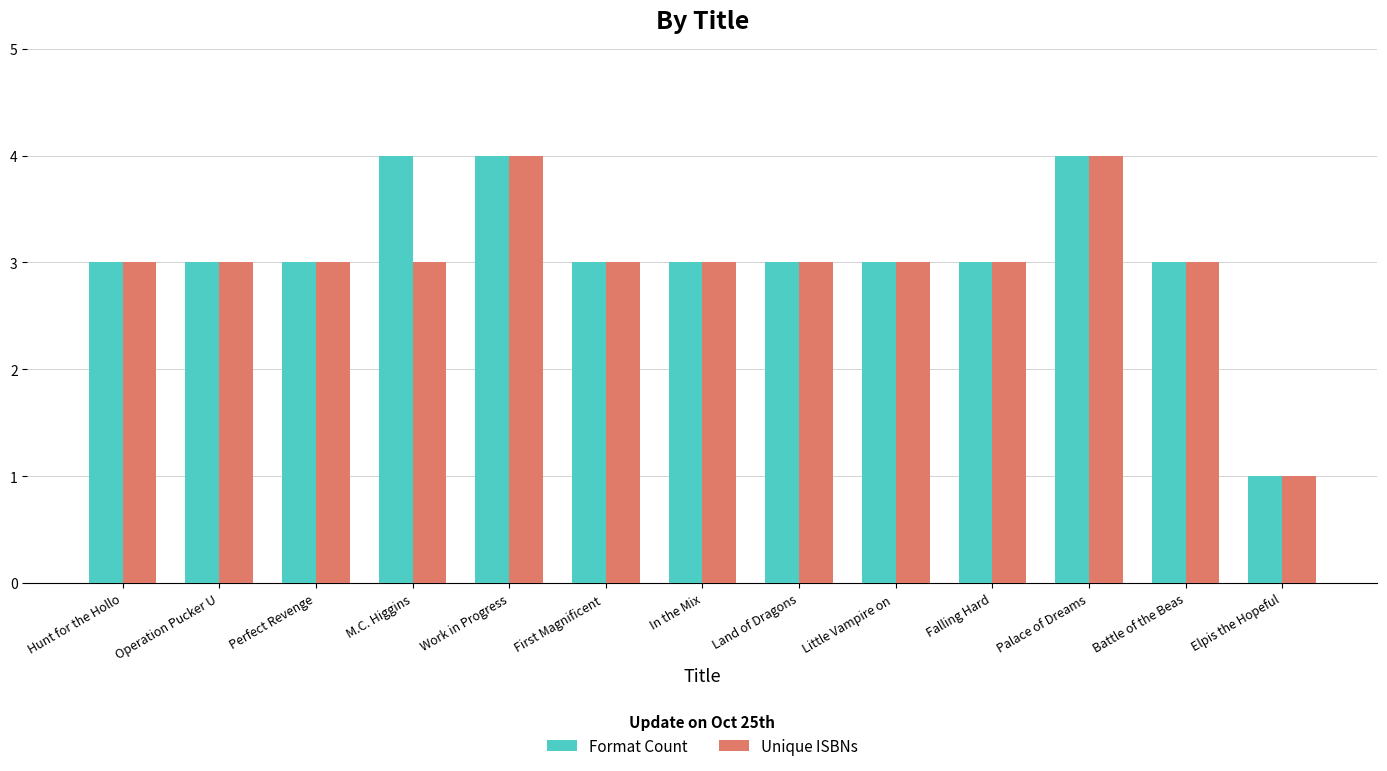

How many Format Count values are between 3 and 4?

12